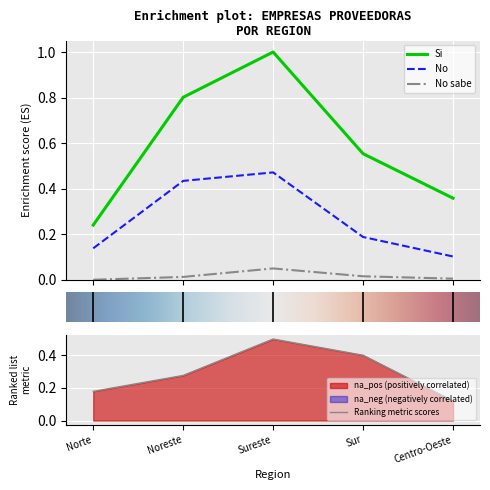

What is the total value across all series at Sureste?

1.5